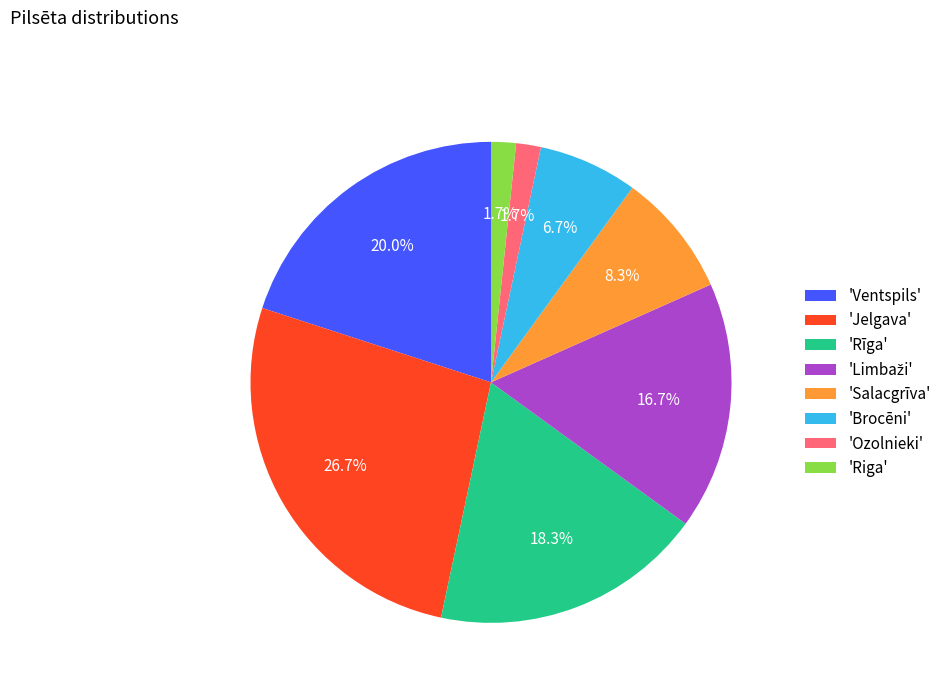

What percentage is NOT represented by 'Brocēni'?

93.3%